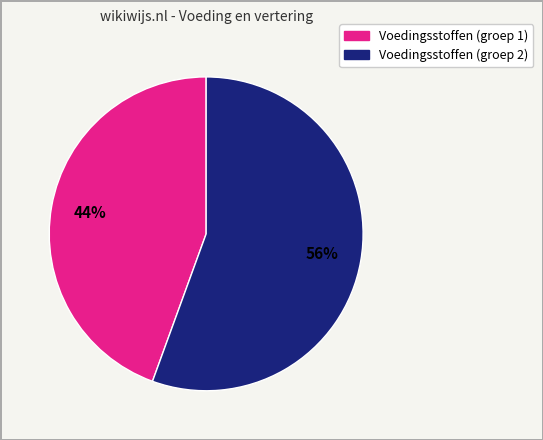

To the nearest percent, what is the average slice percentage?

50%